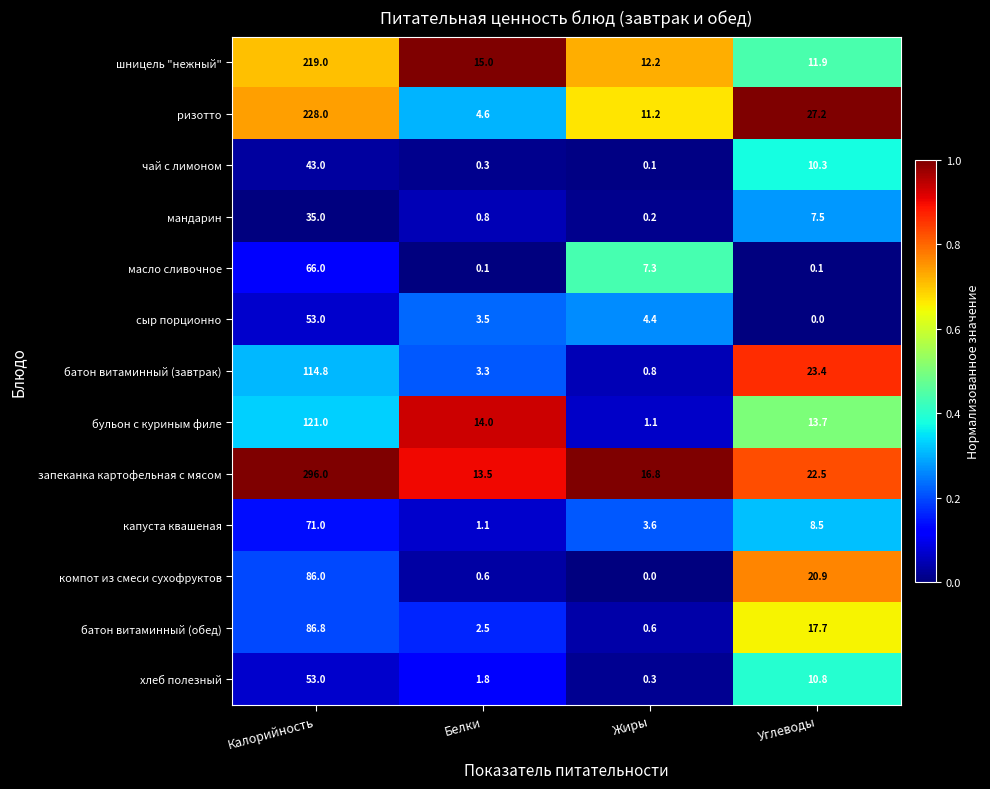

True or false: бульон с куриным филе has a value of 194.6 at Калорийность.

False